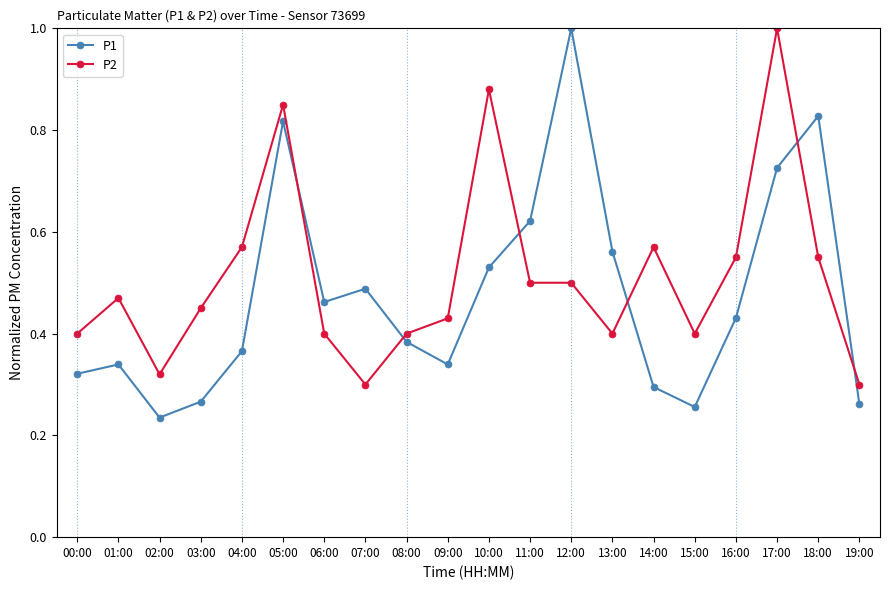

List the series in order of their overall mean, highest first.

P2, P1